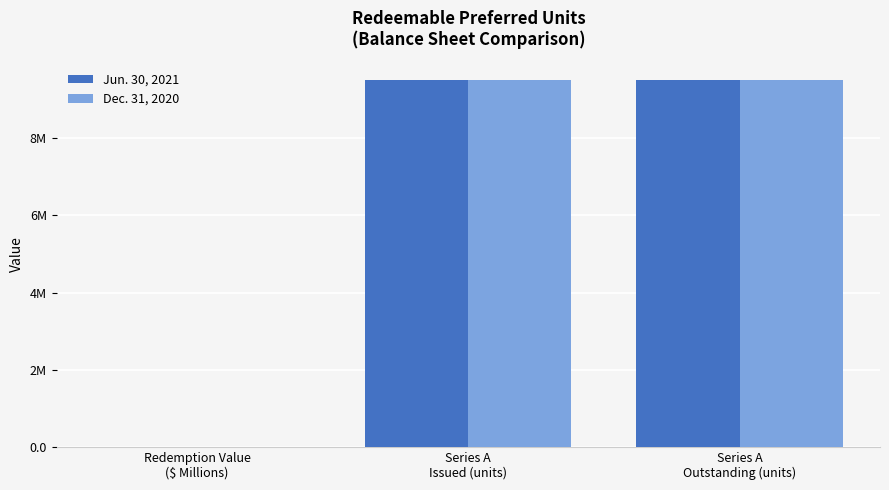

What are all the series names shown in the legend?

Jun. 30, 2021, Dec. 31, 2020